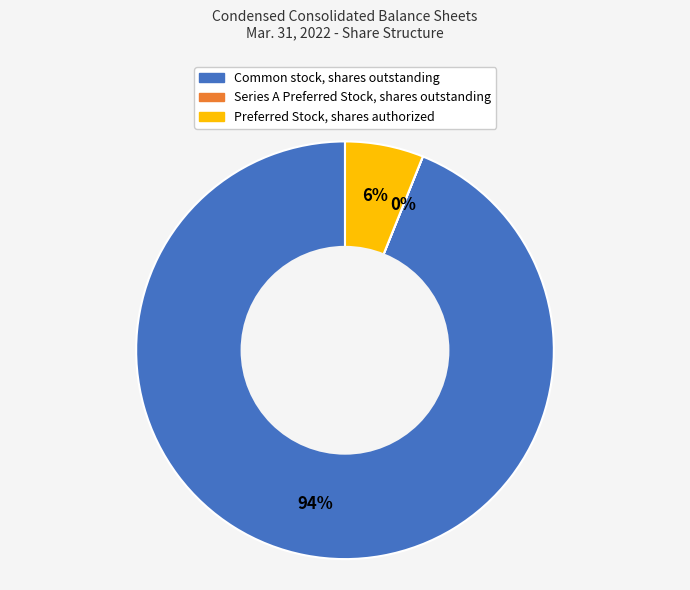

Combined, do Preferred Stock, shares authorized and Common stock, shares outstanding account for over 50%?

Yes